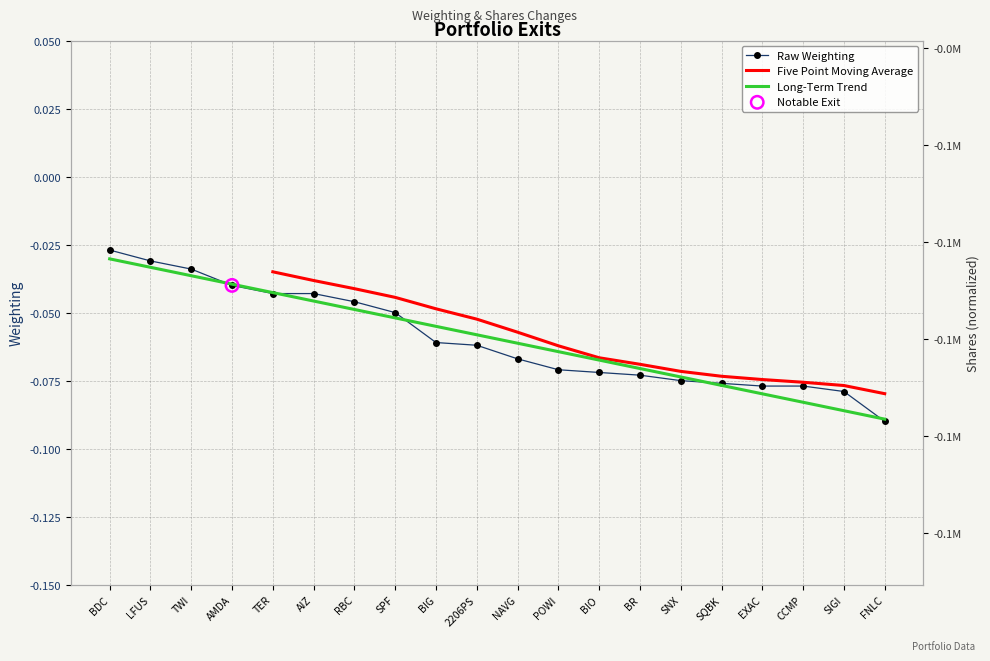

At which category is the sum across all series the highest?

TER